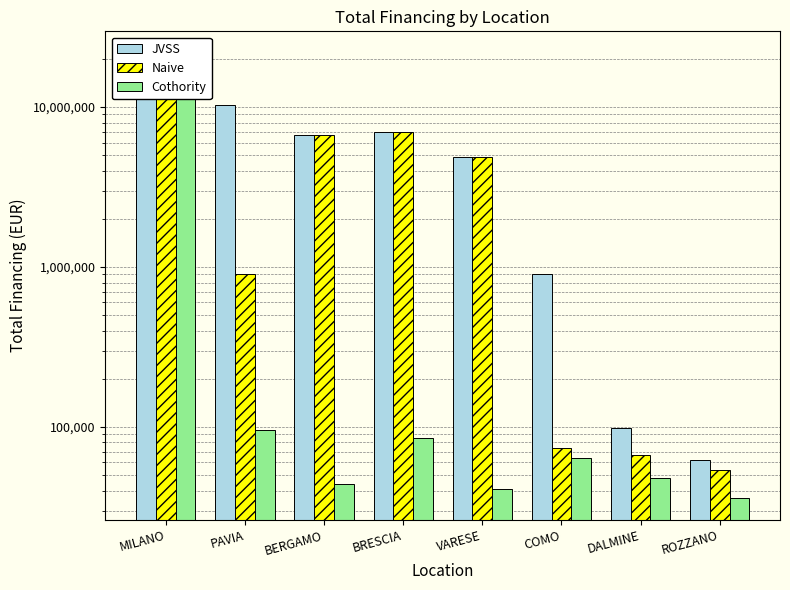

How many categories are shown in the chart?

8